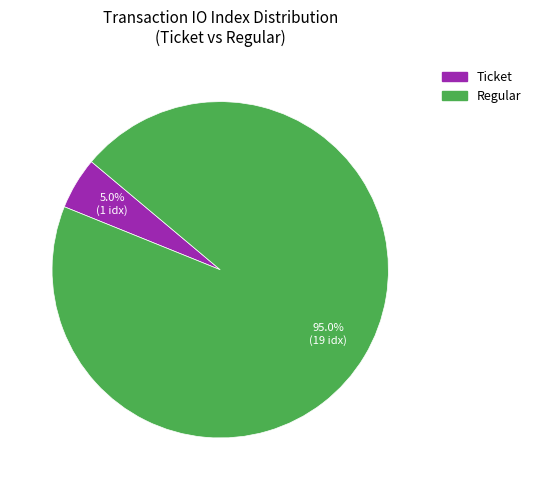

Is there any slice that represents more than half of the pie?

Yes